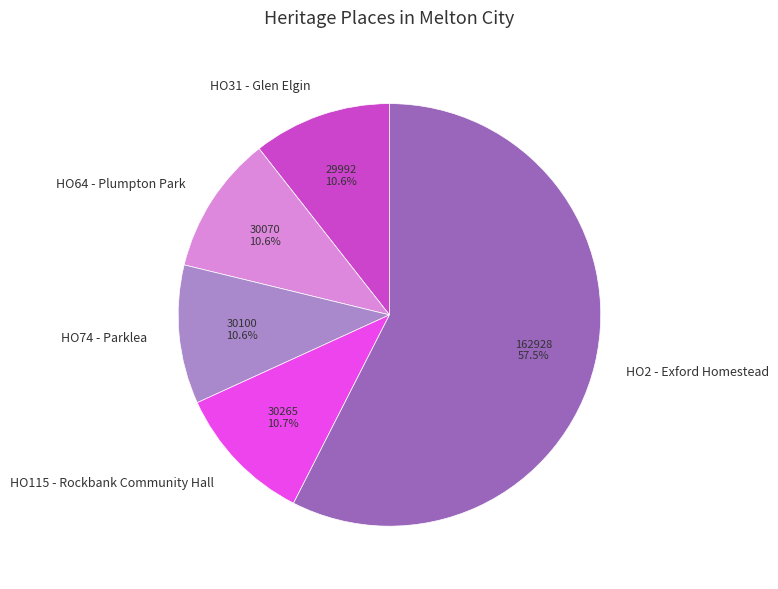

To the nearest percent, what is the average slice percentage?

20%